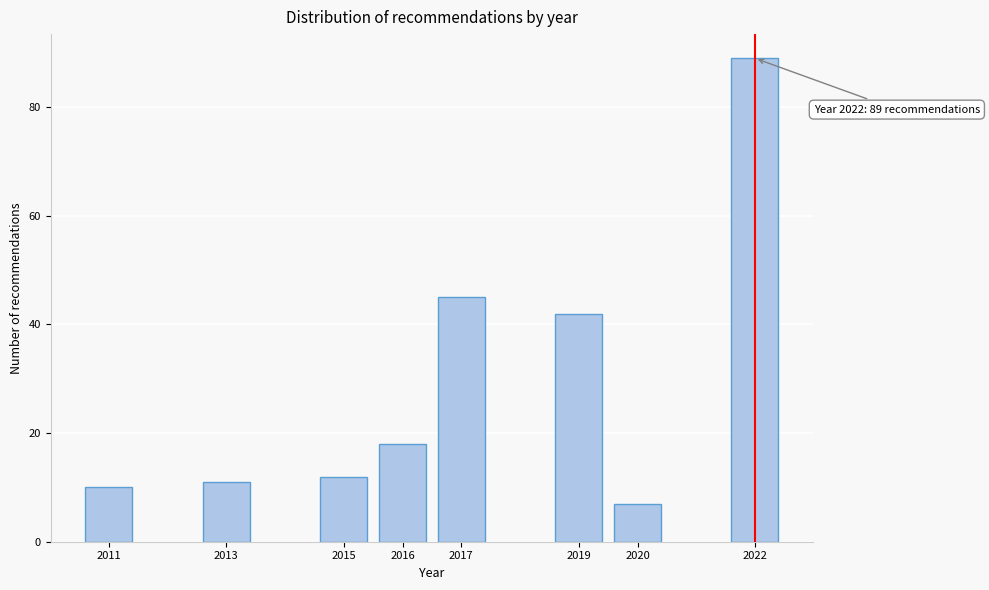

Reading left to right, transcribe all the data shown in this chart.

2011=10	2013=11	2015=12	2016=18	2017=45	2019=42	2020=7	2022=89